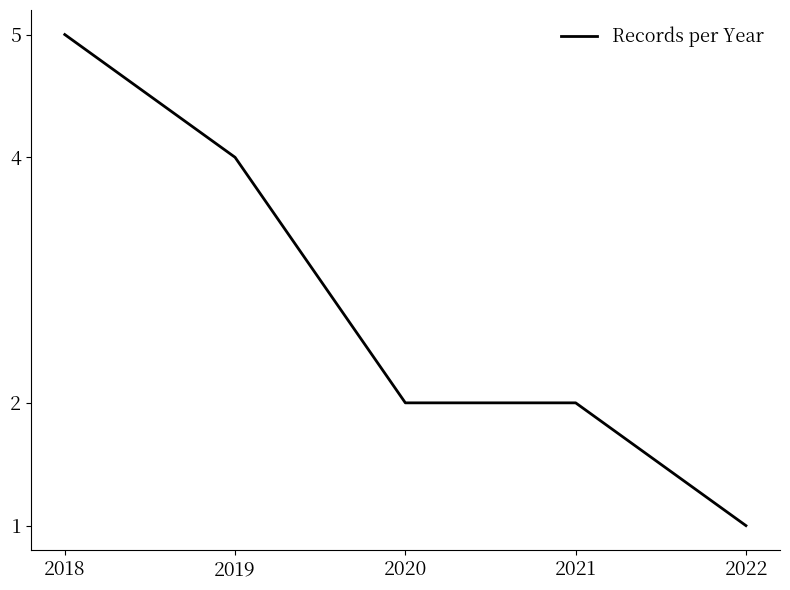

Reading left to right, extract all data points from this chart.

2018=5	2019=4	2020=2	2021=2	2022=1